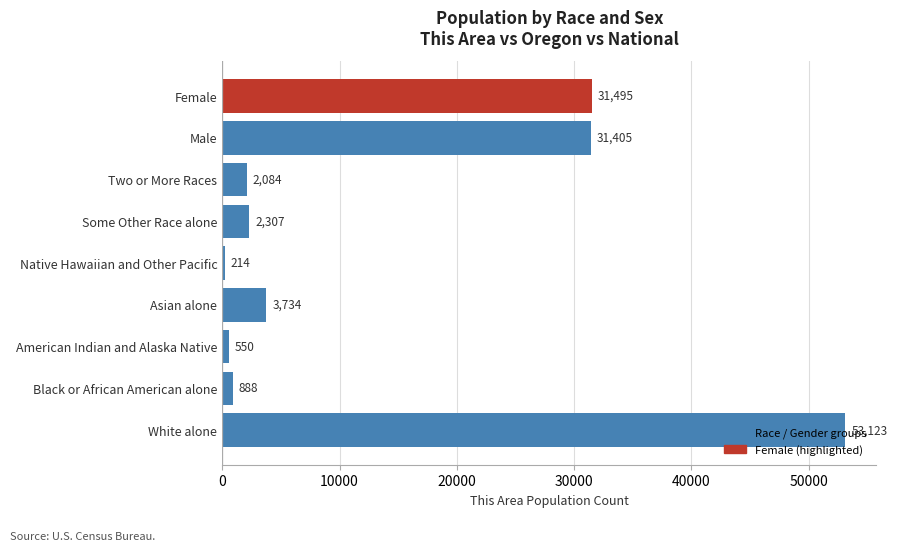

What is the maximum value shown in the chart?

53123